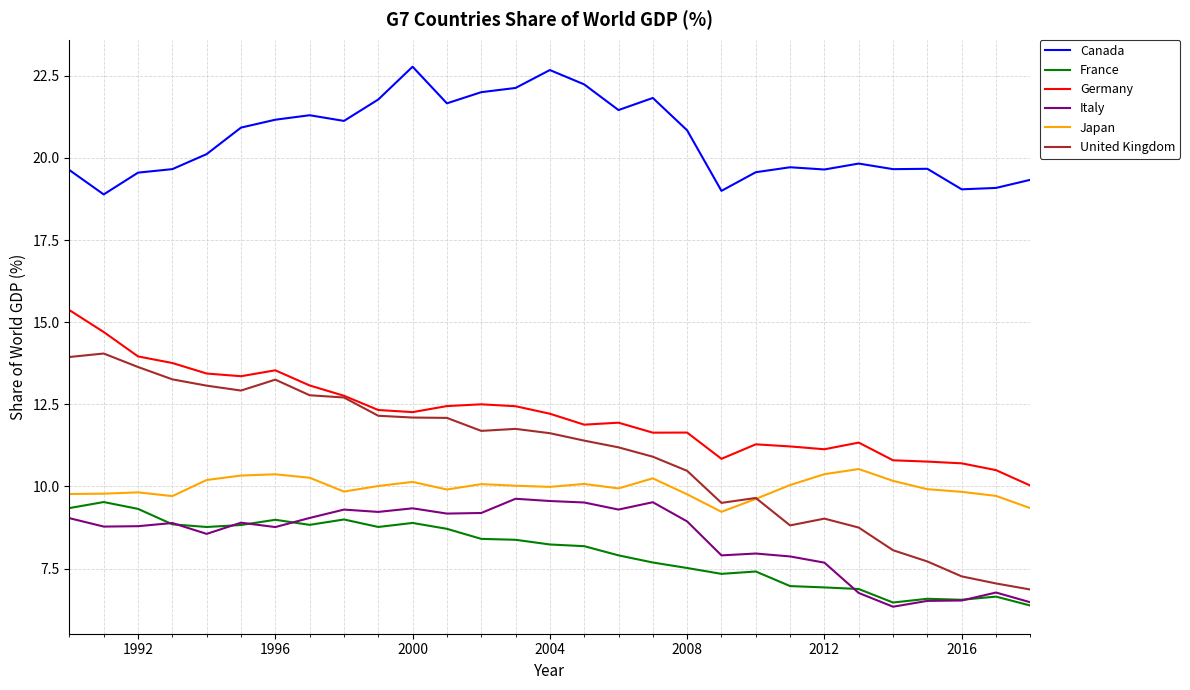

What is the minimum value shown in the chart?

6.3